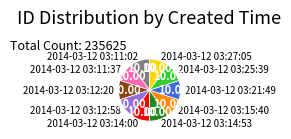

How many slices are in this pie chart?

10